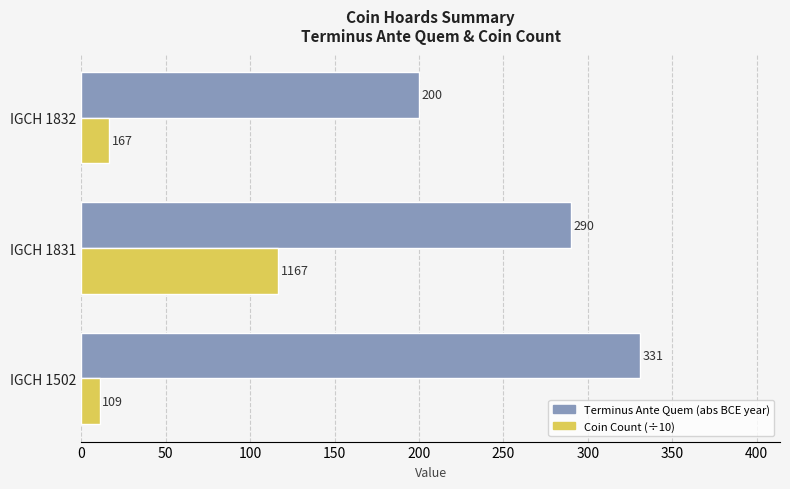

What is the minimum value shown in the chart?

10.9